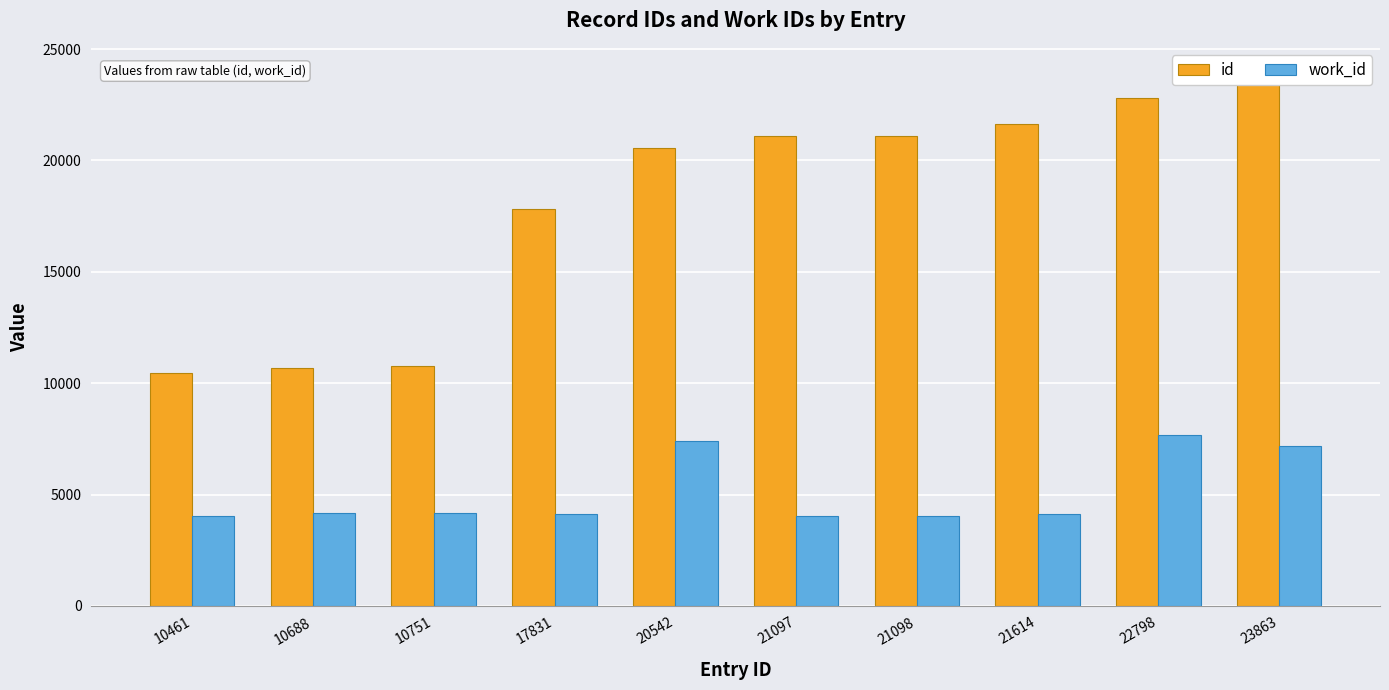

How many data points in id are above 21097?

4